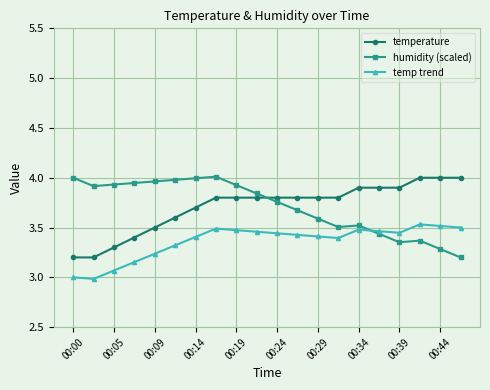

What is the smallest value displayed?

3.0